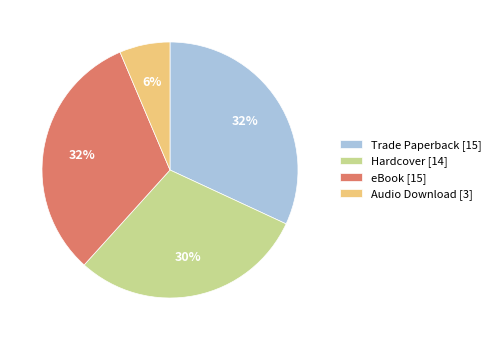

How many segments does this pie chart have?

4